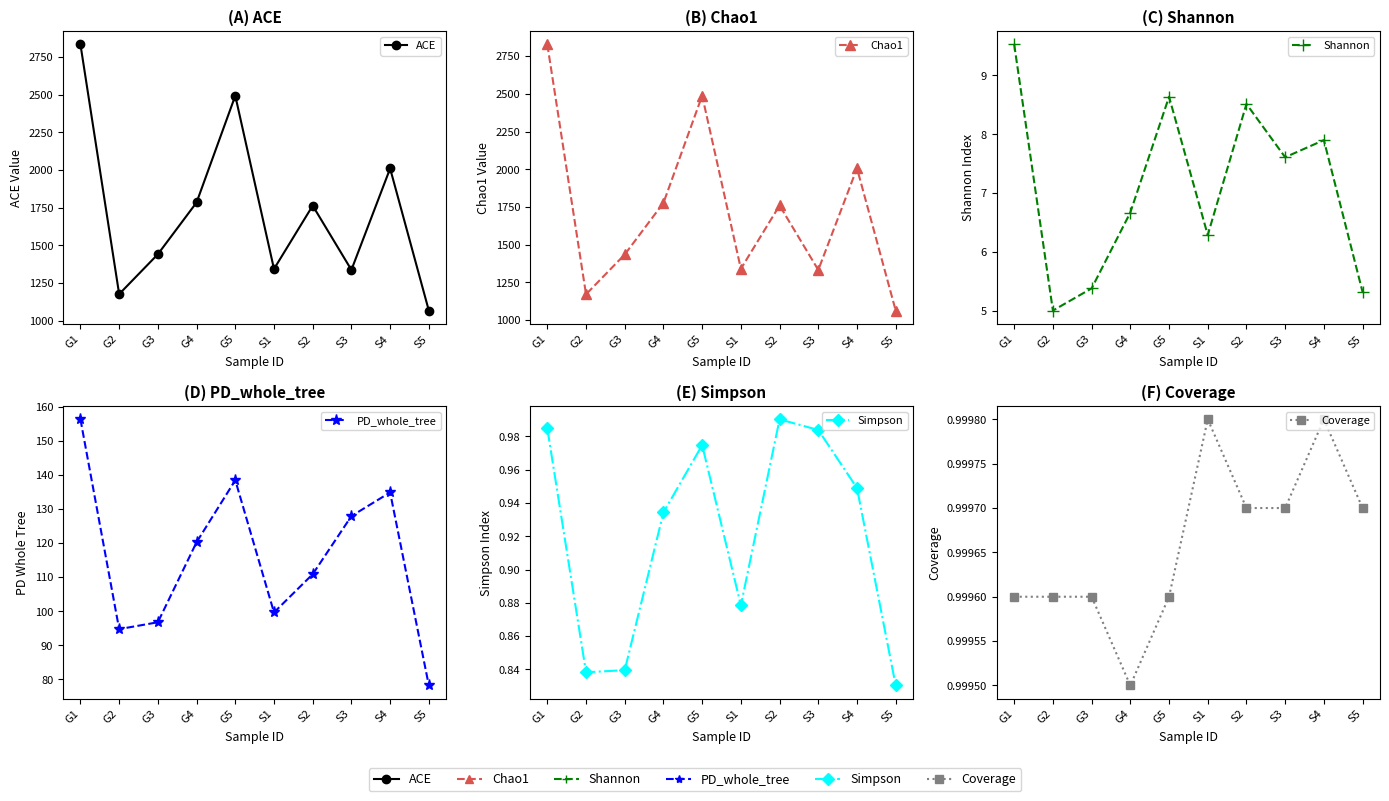

Which category has the lowest value across all series?

S5